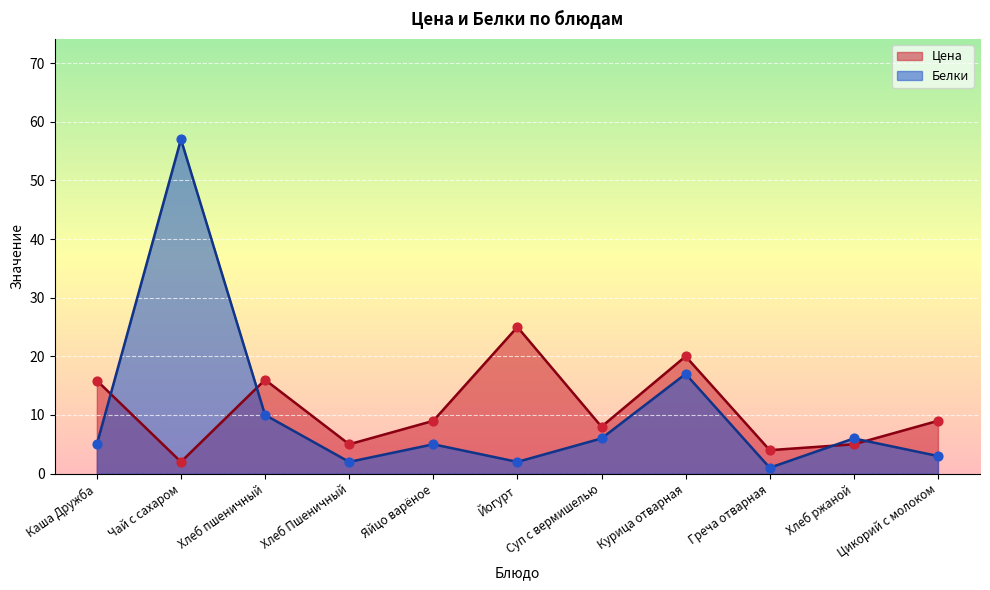

Which series reaches the minimum Y coordinate?

Белки